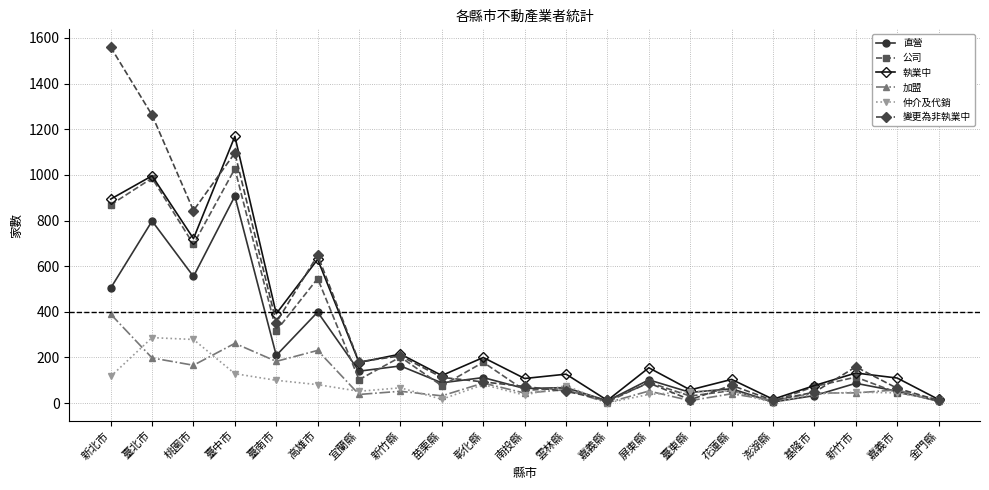

Which series has the largest range (max minus min)?

變更為非執業中